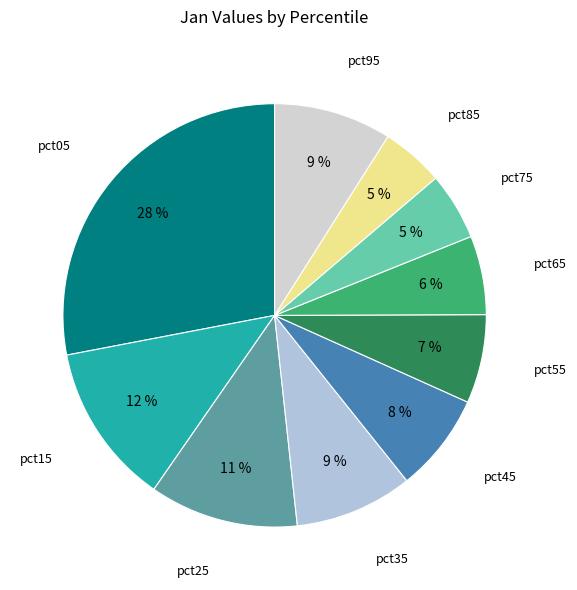

Count the number of slices in the pie.

10